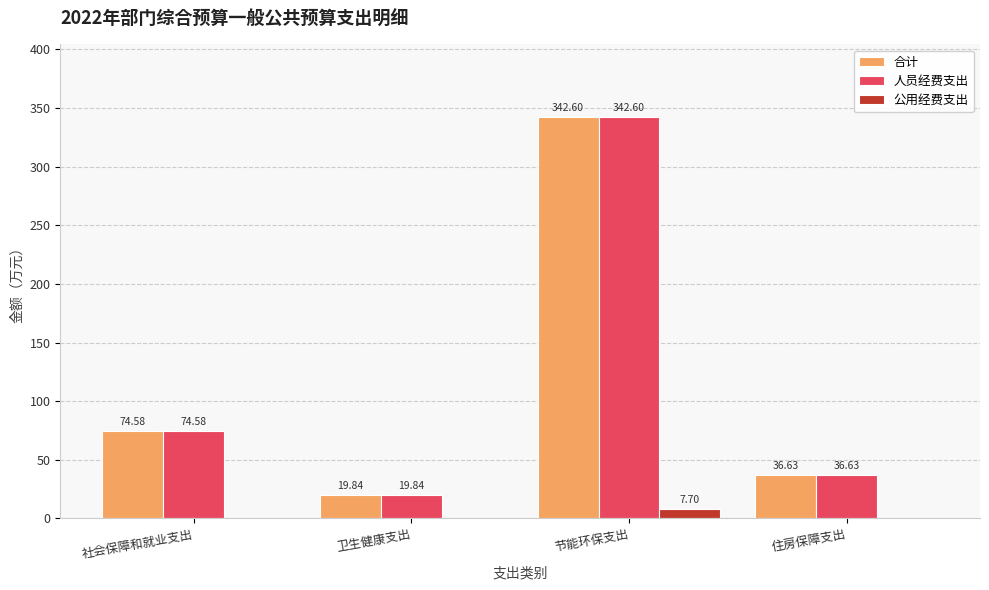

Which category has the highest value across all series?

节能环保支出